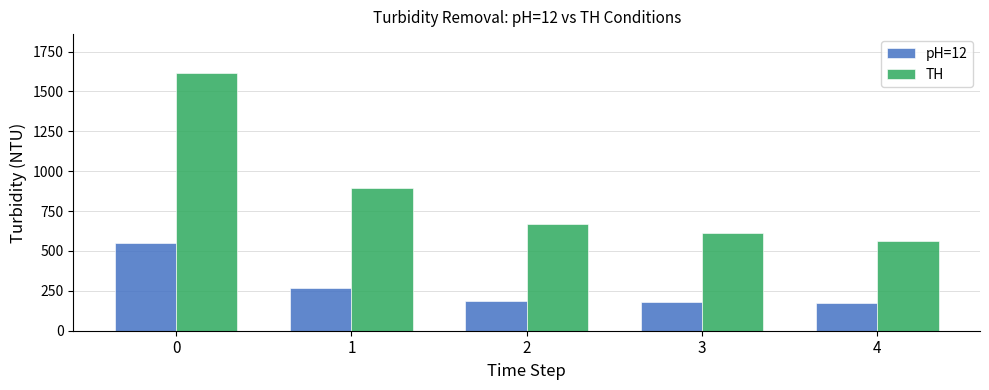

Rank the categories by TH value from highest to lowest.

0, 1, 2, 3, 4